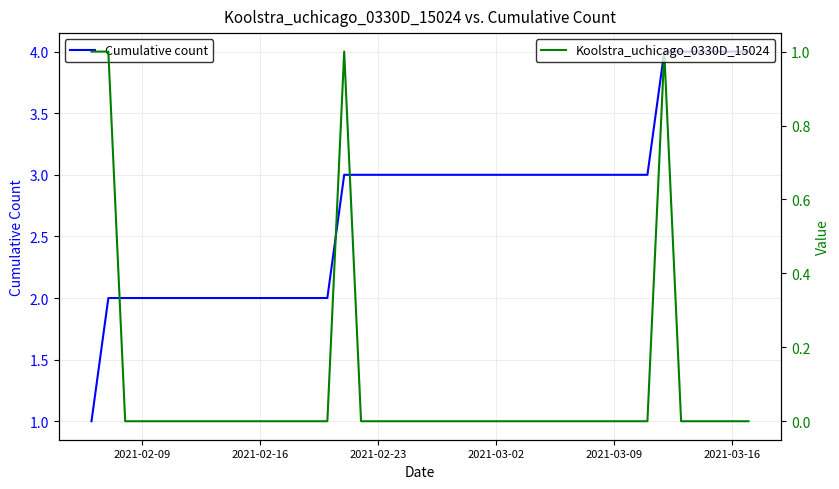

What are all the series names shown in the legend?

Cumulative count, Koolstra_uchicago_0330D_15024